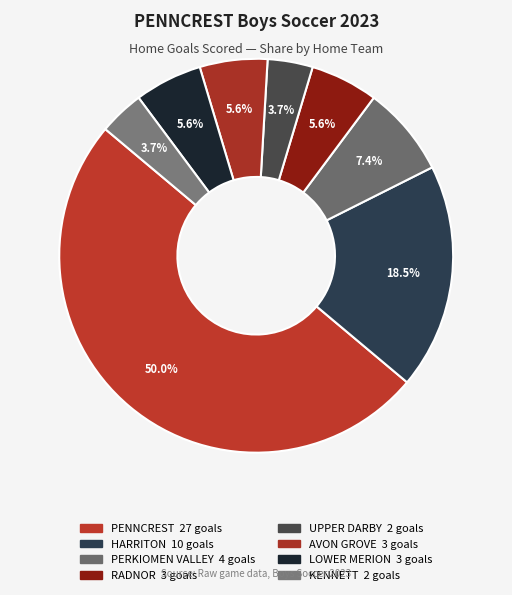

Is there any slice that represents more than half of the pie?

No